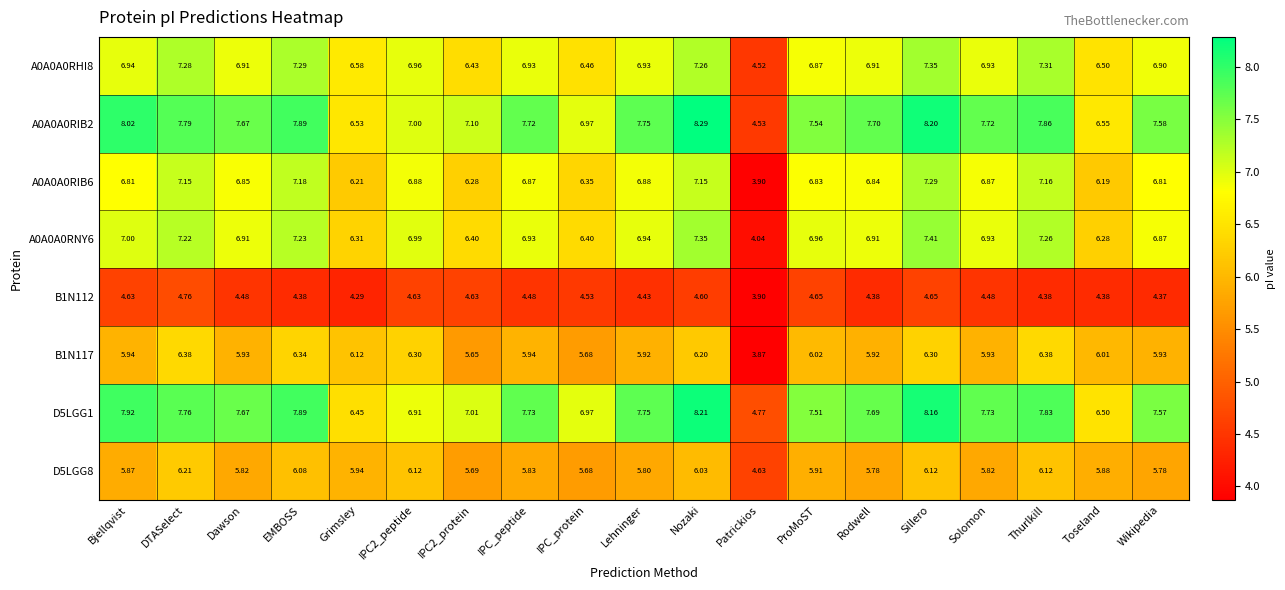

Which label corresponds to the largest value in the chart?

Nozaki